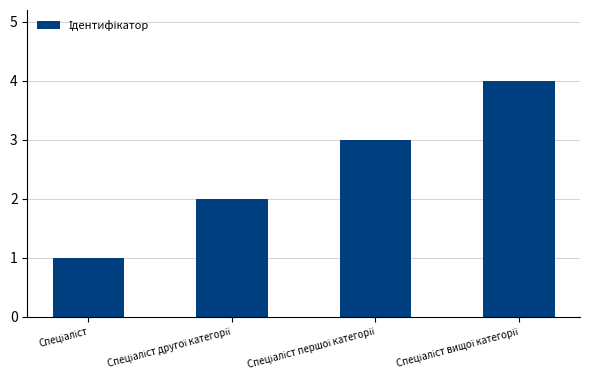

Count the number of data series in this chart.

1